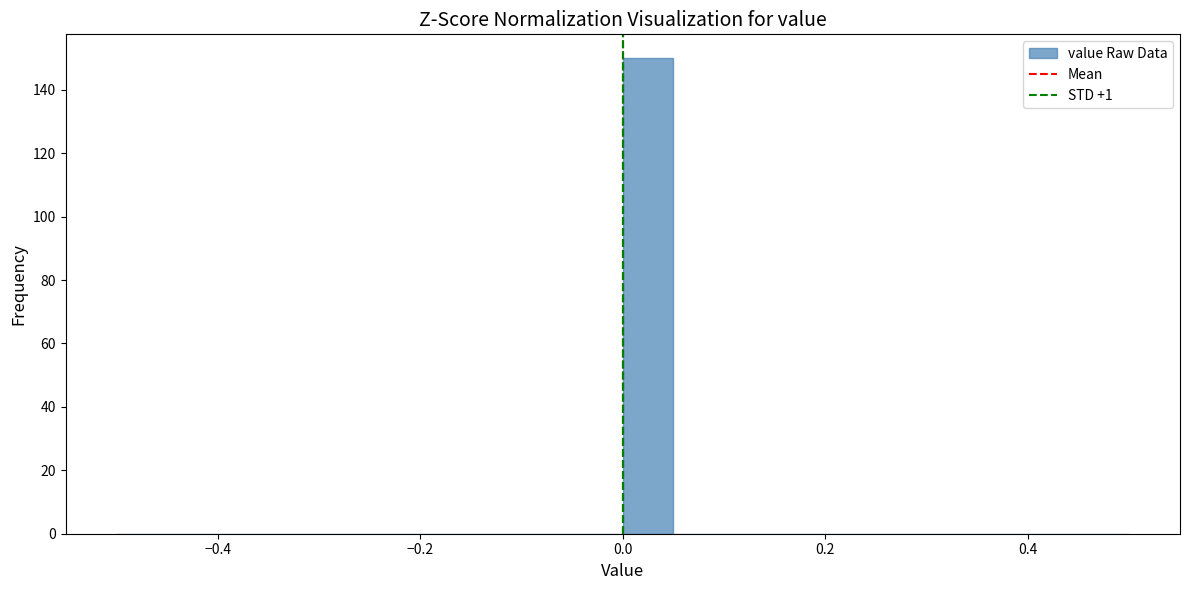

Read against the x-axis, roughly where is the centre of the tallest bar?

0.02